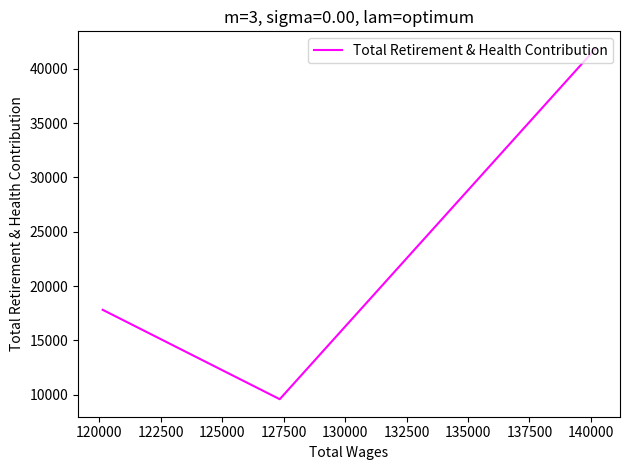

What is the smallest value displayed?

9597